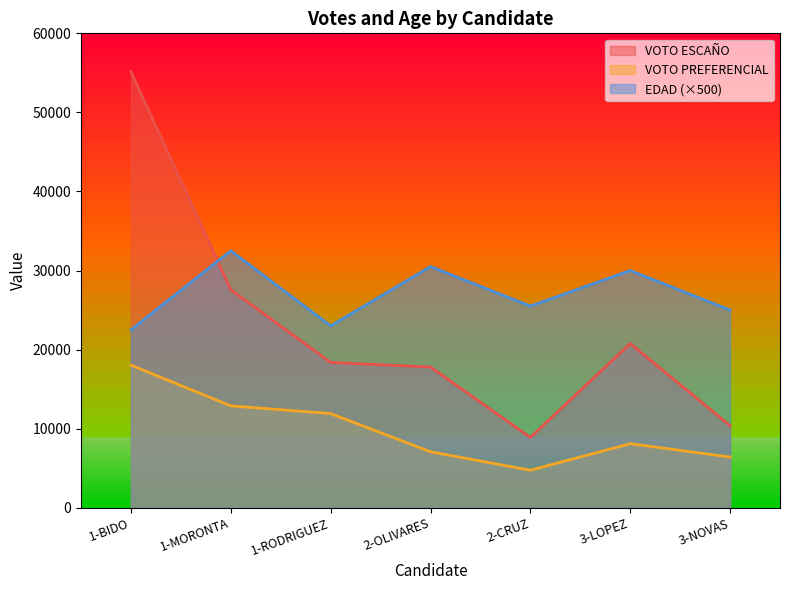

What are all the series names shown in the legend?

VOTO ESCAÑO, VOTO PREFERENCIAL, EDAD (×500)